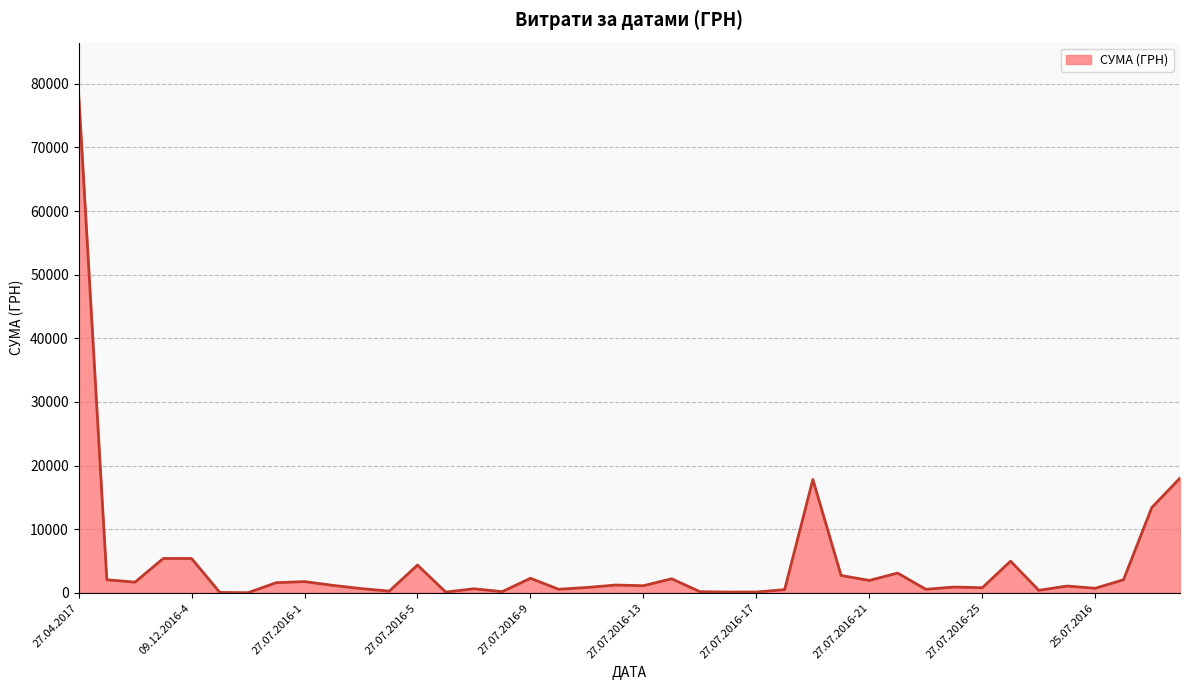

What is the difference between the maximum and minimum values?

78579.8